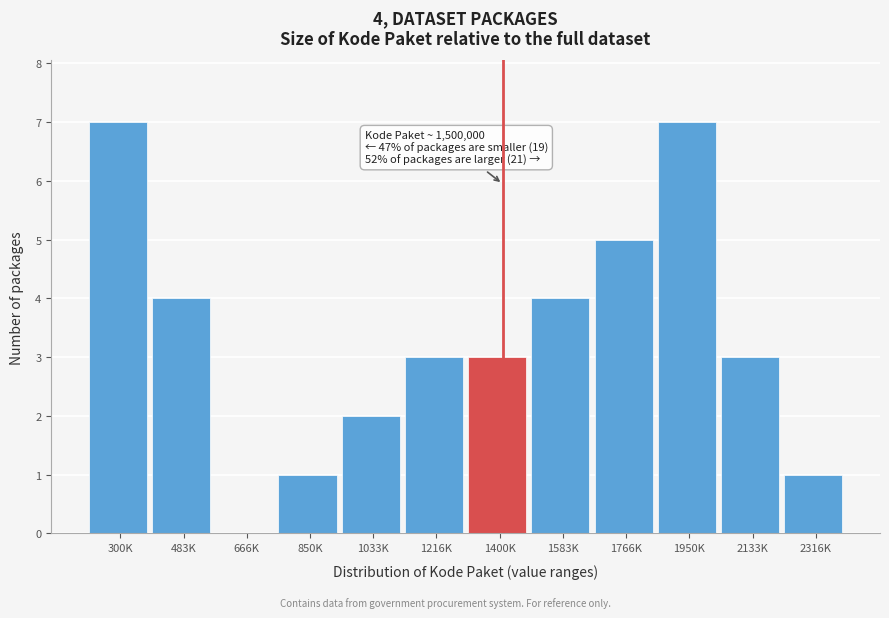

Reading right to left, what are all the values shown in this chart?

2316K=1	2133K=3	1950K=7	1766K=5	1583K=4	1400K=3	1216K=3	1033K=2	850K=1	666K=0	483K=4	300K=7